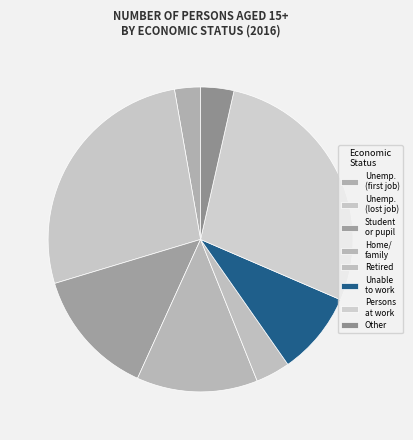

How many slices are in this pie chart?

8